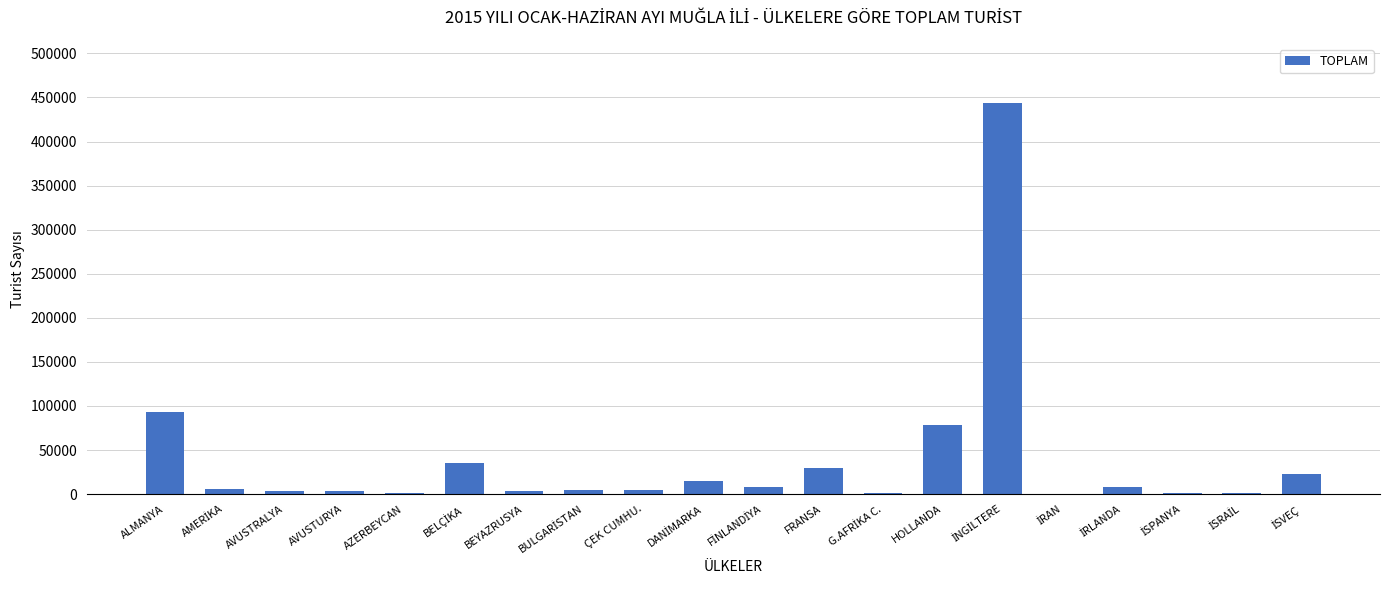

Is it true that the value at FRANSA is 29165?

True